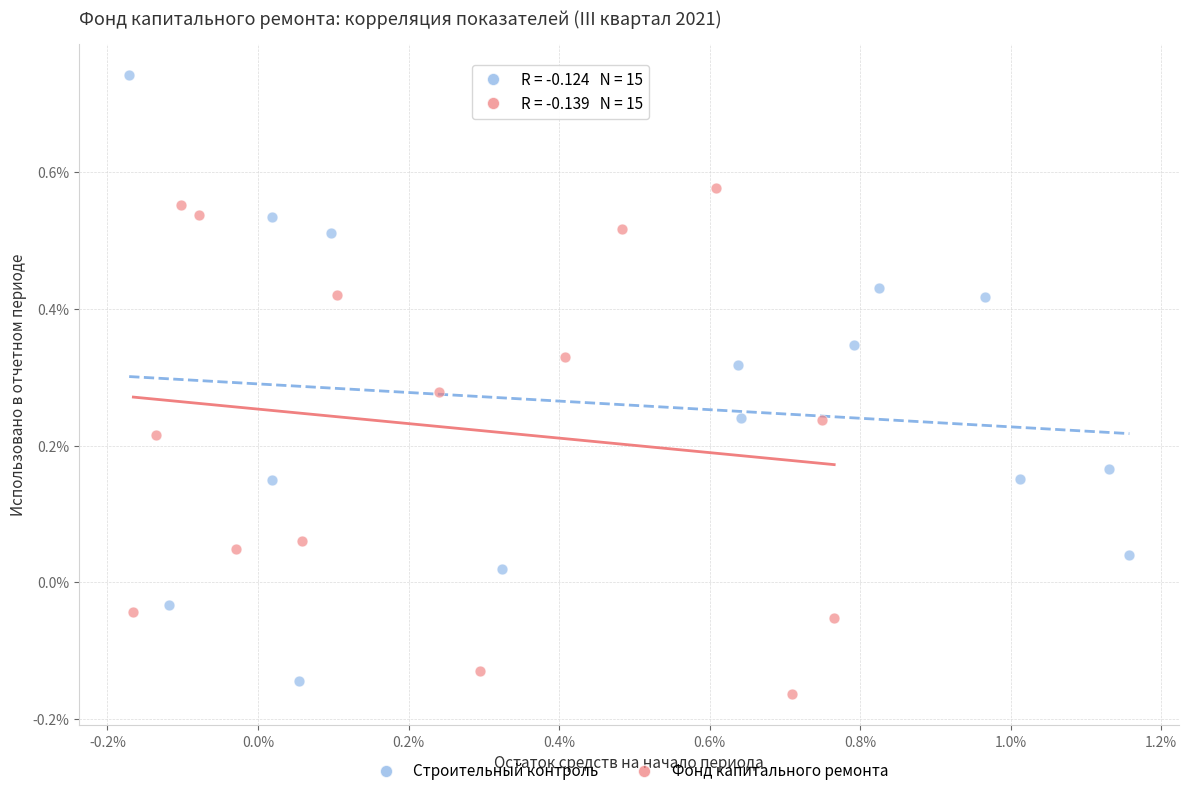

Which series has the largest Y range (max minus min)?

Строительный контроль